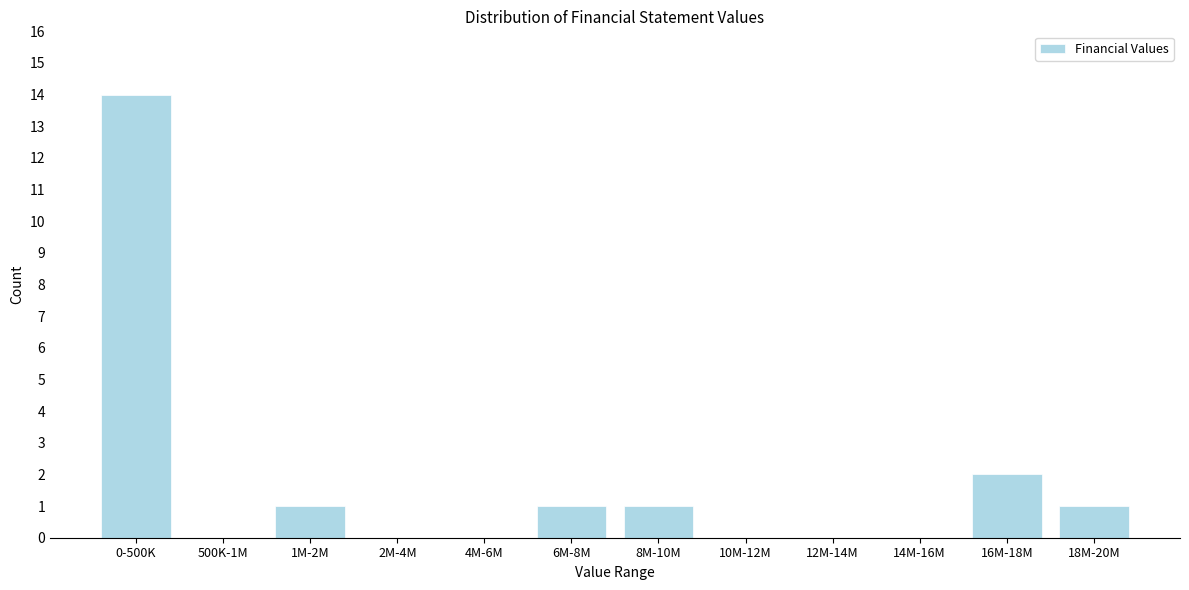

Reading right to left, extract all data points from this chart.

18M-20M=1	16M-18M=2	14M-16M=0	12M-14M=0	10M-12M=0	8M-10M=1	6M-8M=1	4M-6M=0	2M-4M=0	1M-2M=1	500K-1M=0	0-500K=14